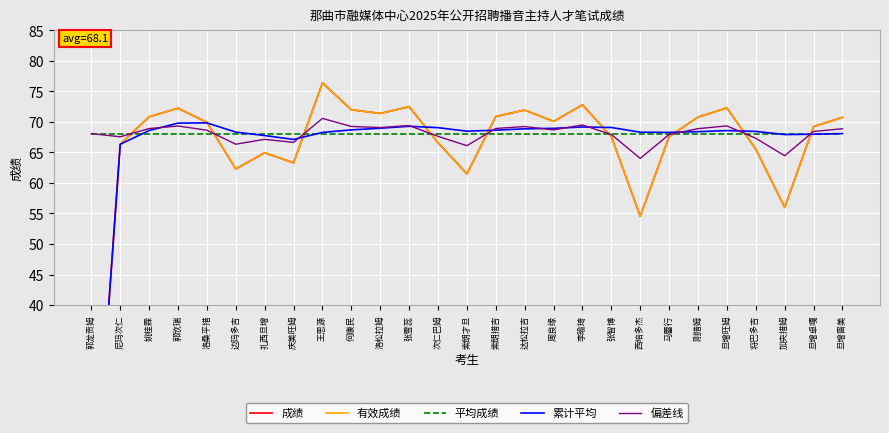

List the labels in order of 平均成绩 value, smallest first.

郭龙贡姆, 尼玛次仁, 姚桂霖, 郭欣瑞, 洛桑平措, 边玛多吉, 扎西旦增, 庆美旺姆, 王思源, 何康民, 洛松拉姆, 张雪蕊, 次仁巴姆, 索朗才旦, 索朗措吉, 达松拉吉, 周良缘, 李瑜琦, 张智博, 西培多杰, 马蕾行, 刚措姆, 旦增旺姆, 将巴多吉, 加央措姆, 旦增卓嘎, 旦增晋美